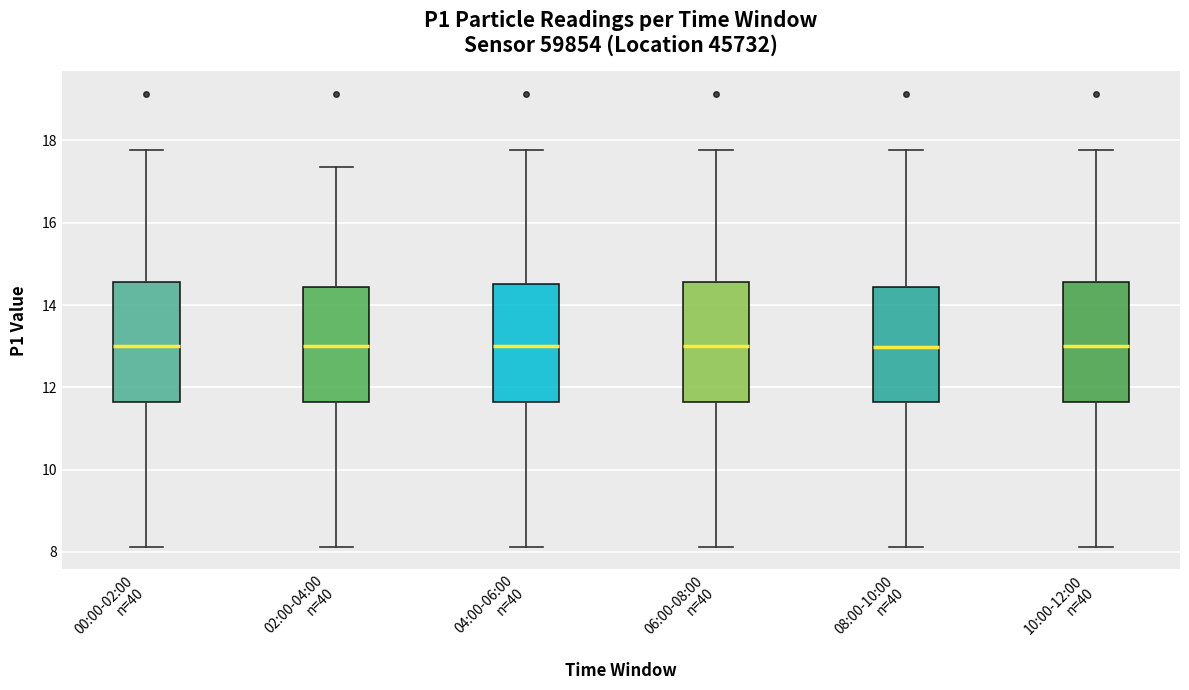

Where is the lower edge of the box for 10:00-12:00 n=40 on the y-axis? The values are not printed on the chart, so give them approximately, as read against the axis.

11.6